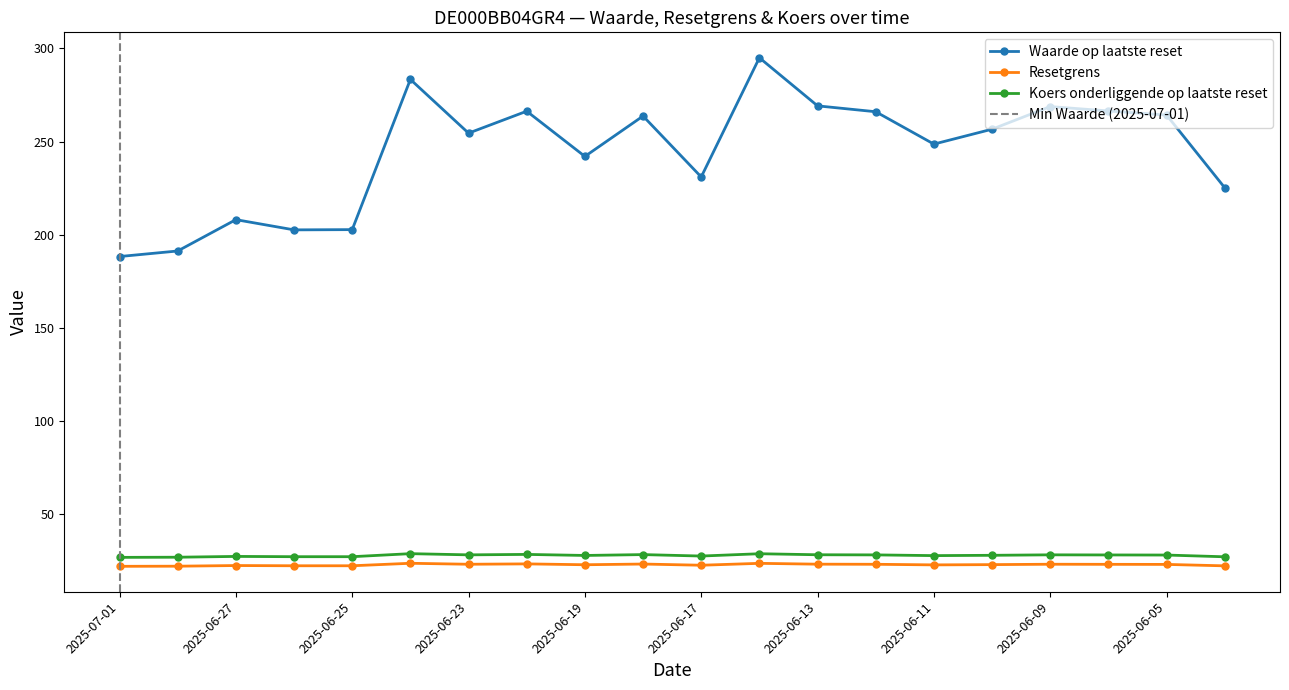

What is the spread (max minus min) of values at 2025-06-16?

271.5